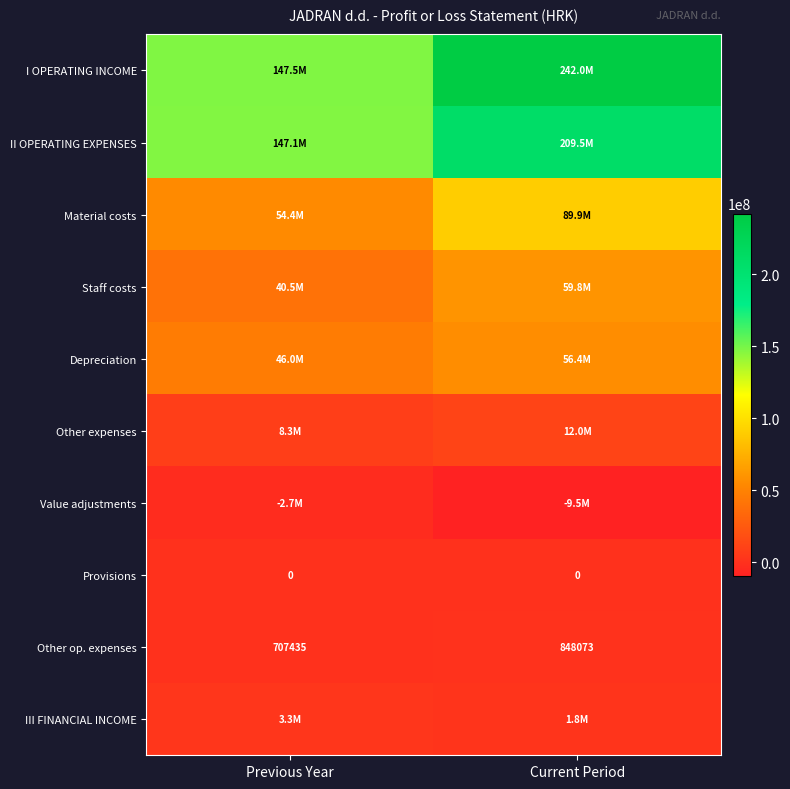

At which label is Other op. expenses closest to 777754?

Previous Year